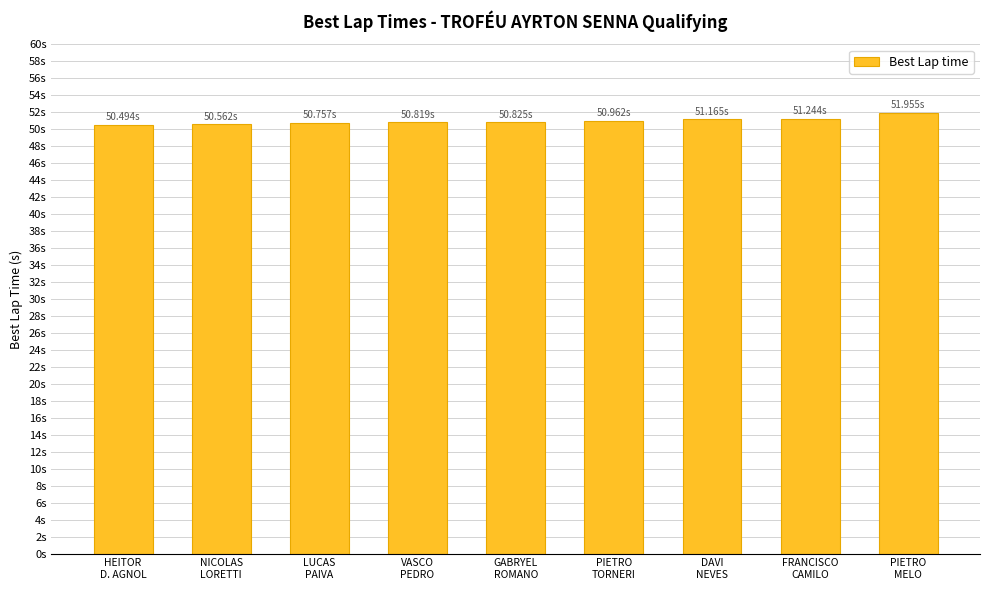

Reading left to right, transcribe all the data shown in this chart.

50.5	50.6	50.8	50.8	50.8	51.0	51.2	51.2	52.0